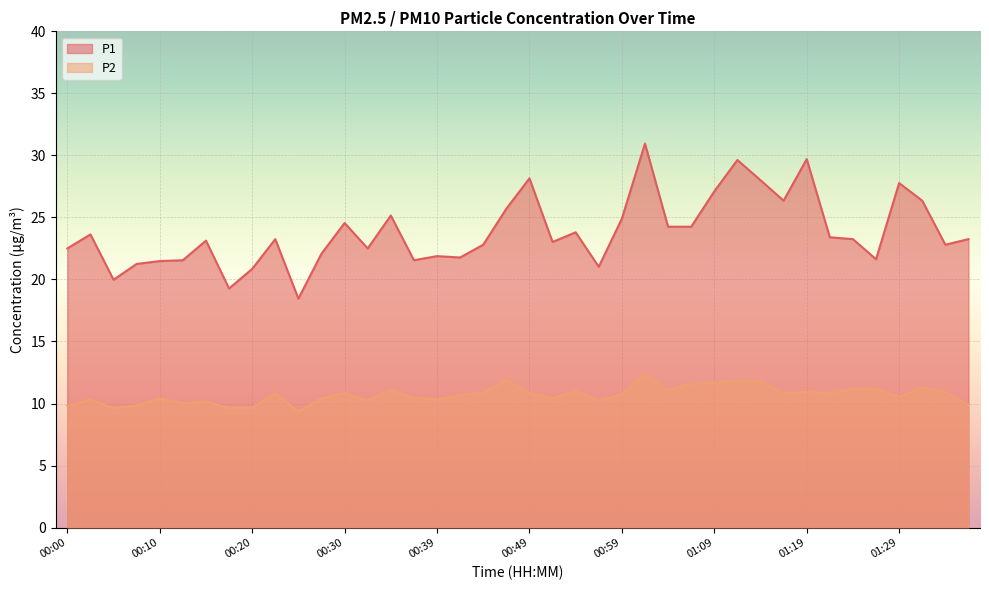

True or false: P2 and P1 intersect in this chart.

False